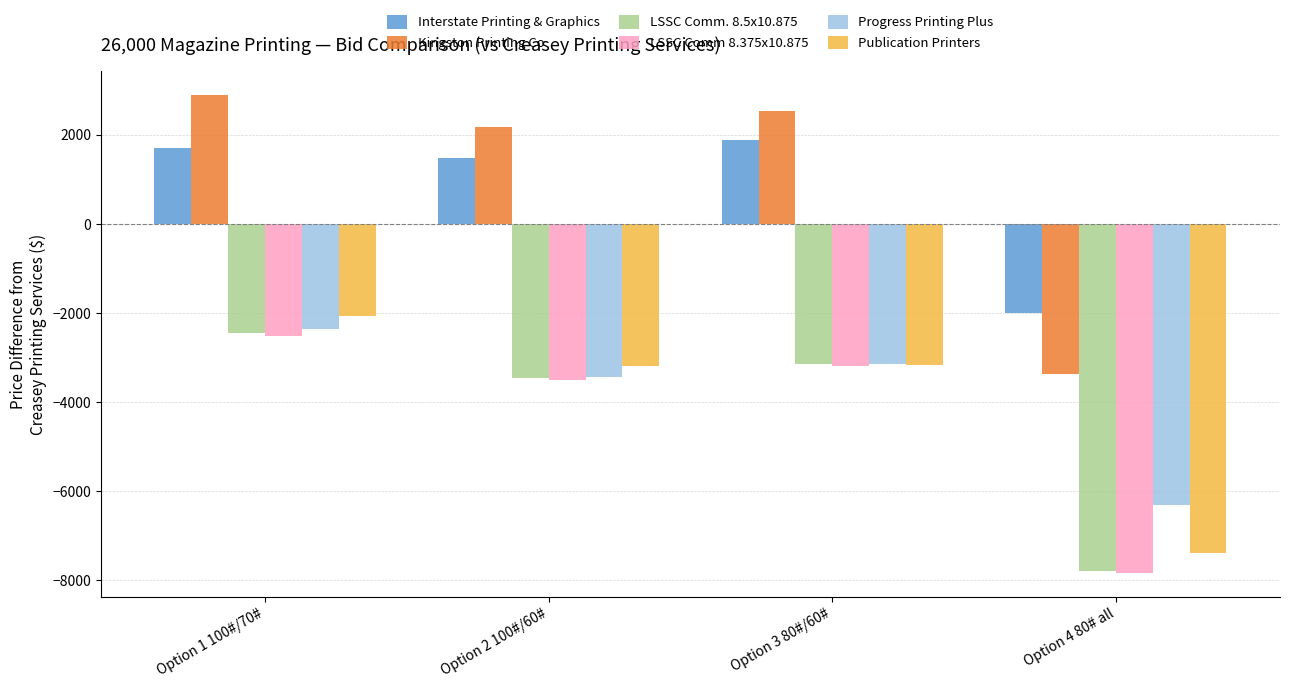

At which label does LSSC Comm 8.375x10.875 first exceed -3197?

Option 1 100#/70#